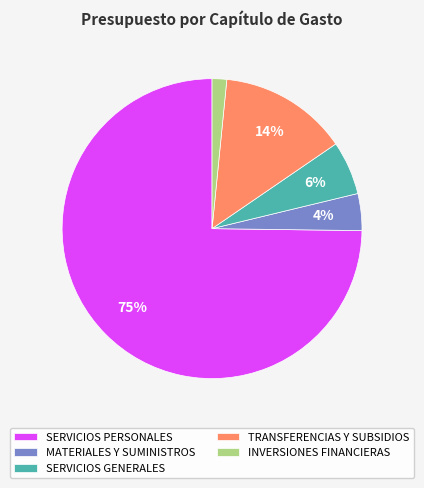

What is the smallest slice in the pie chart?

INVERSIONES FINANCIERAS